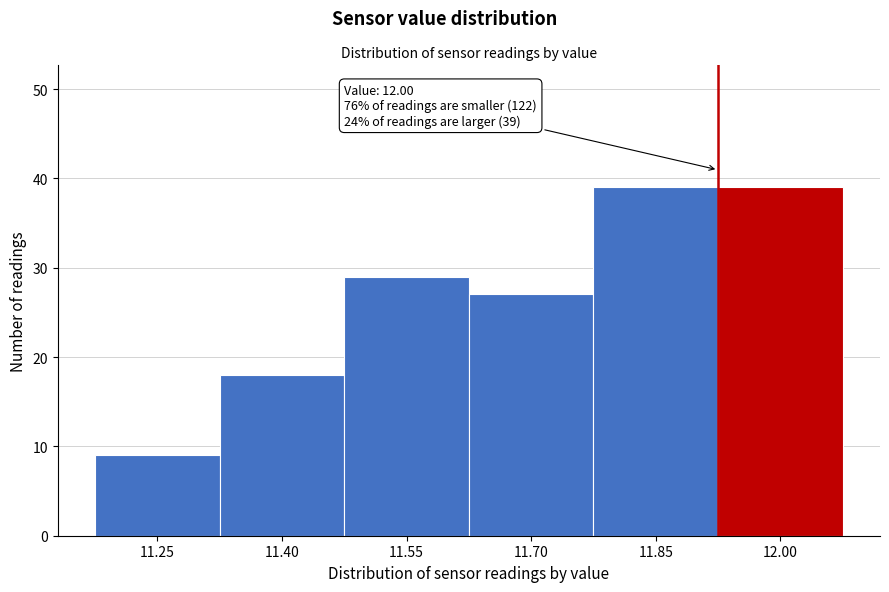

Reading left to right, what are all the values shown in this chart?

11.25=9	11.40=18	11.55=29	11.70=27	11.85=39	12.00=39